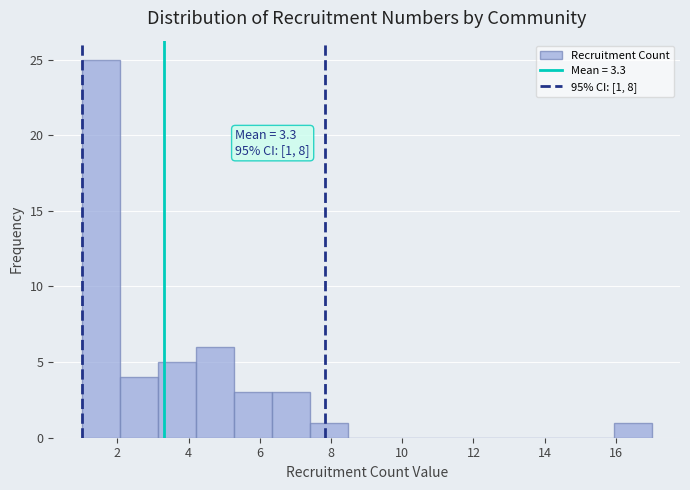

Which range on the x-axis has the tallest bar?

1.0 to 2.0